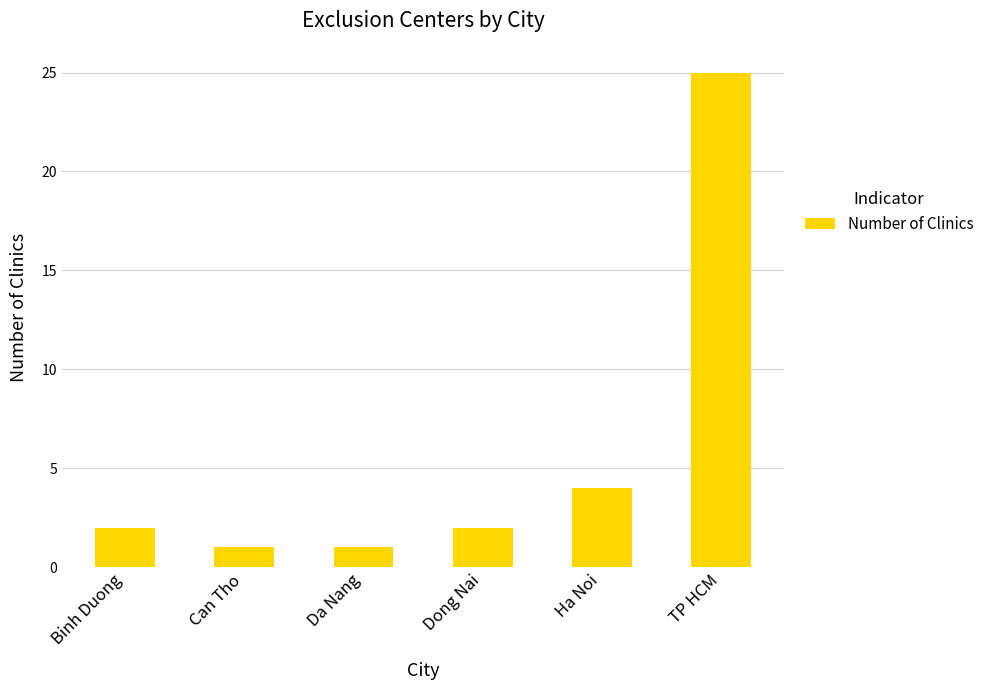

What is the label of the 5th bar from the right?

Can Tho